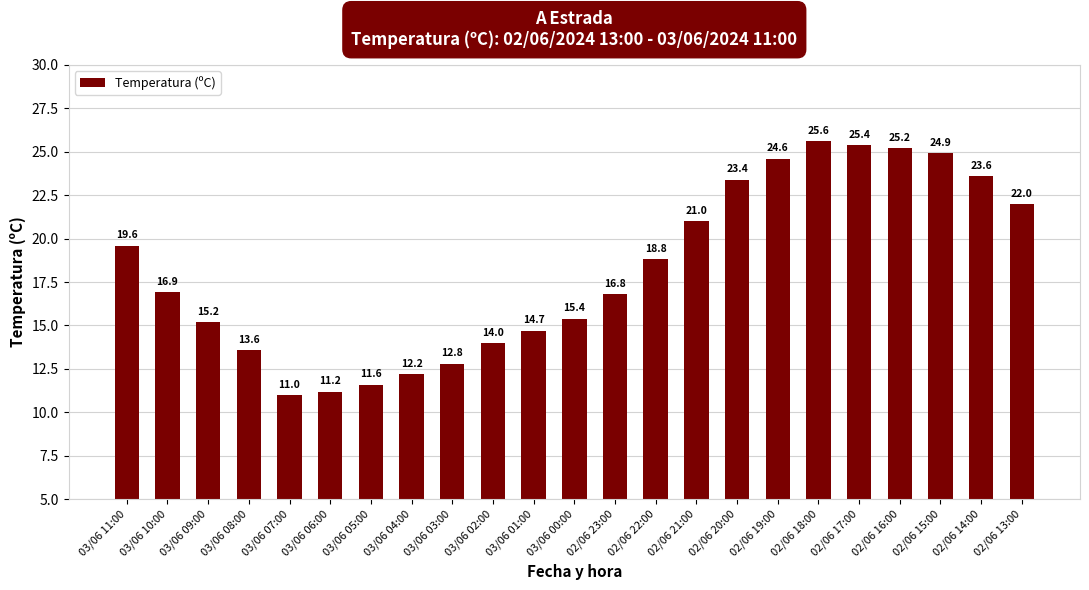

Reading left to right, list all the values displayed in this chart.

19.6	16.9	15.2	13.6	11.0	11.2	11.6	12.2	12.8	14.0	14.7	15.4	16.8	18.8	21.0	23.4	24.6	25.6	25.4	25.2	24.9	23.6	22.0